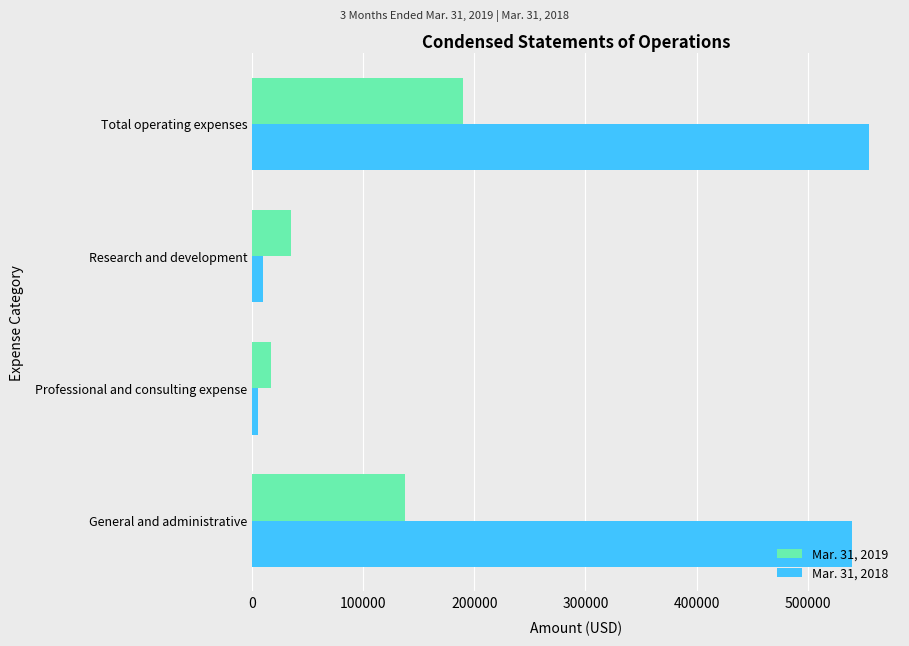

What is the smallest value displayed?

5000